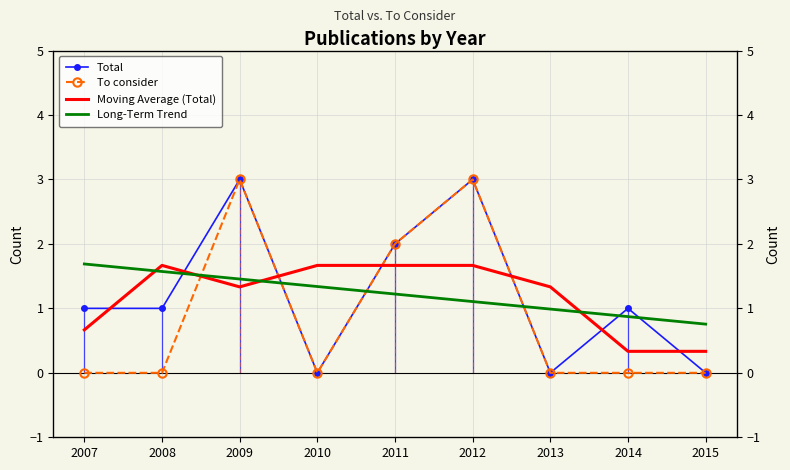

Reading right to left, extract all data points from this chart.

Total: 2015=0.0	2014=1.0	2013=0.0	2012=3.0	2011=2.0	2010=0.0	2009=3.0	2008=1.0	2007=1.0
To consider: 2015=0.0	2014=0.0	2013=0.0	2012=3.0	2011=2.0	2010=0.0	2009=3.0	2008=0.0	2007=0.0
Moving Average (Total): 2015=0.3	2014=0.3	2013=1.3	2012=1.7	2011=1.7	2010=1.7	2009=1.3	2008=1.7	2007=0.7
Long-Term Trend: 2015=0.8	2014=0.9	2013=1.0	2012=1.1	2011=1.2	2010=1.3	2009=1.5	2008=1.6	2007=1.7